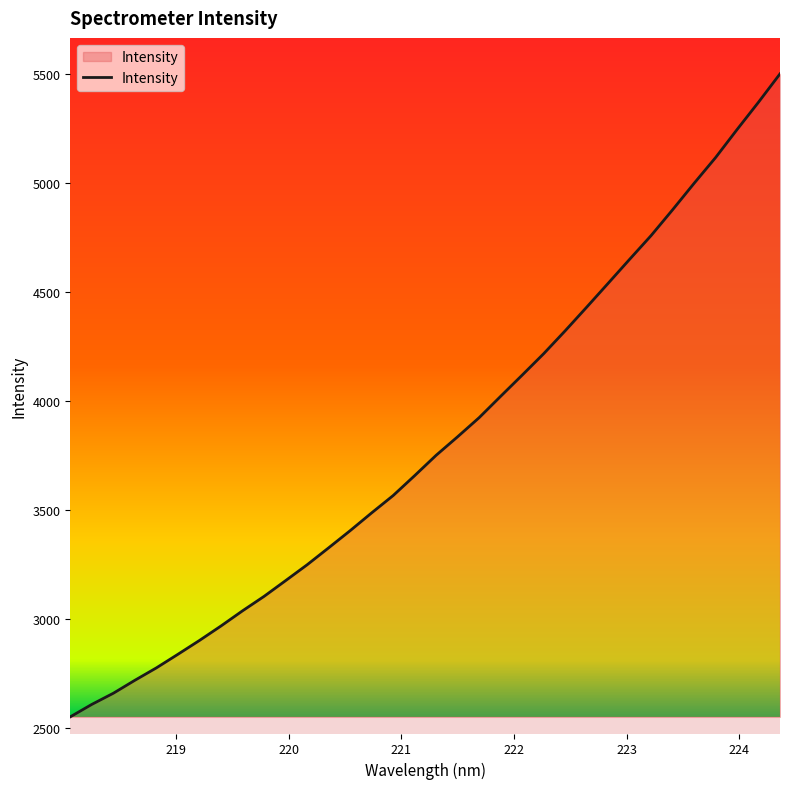

Count the number of data series in this chart.

1